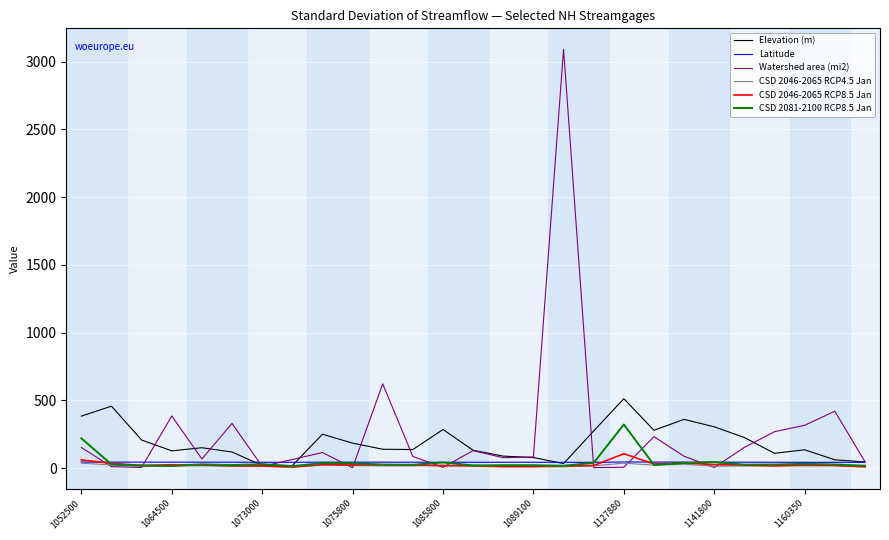

Which series has the largest range (max minus min)?

Watershed area (mi2)